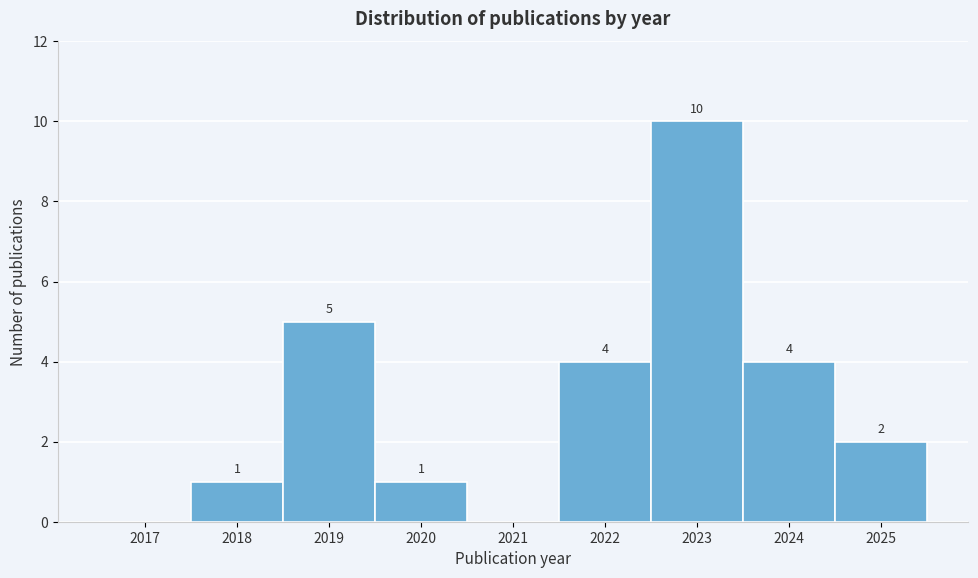

Reading left to right, extract all data points from this chart.

2017=0	2018=1	2019=5	2020=1	2021=0	2022=4	2023=10	2024=4	2025=2